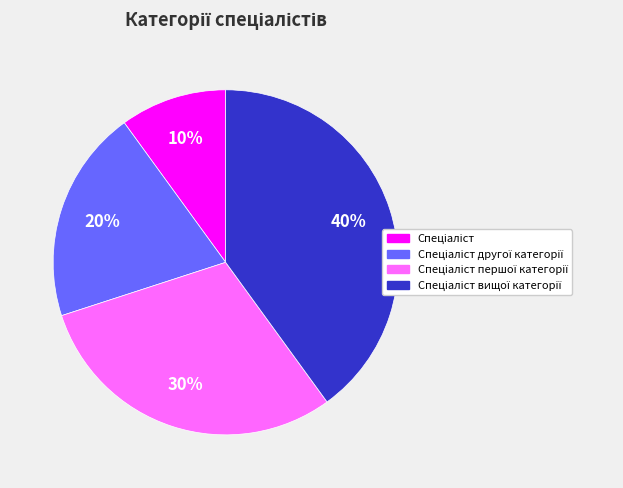

To the nearest percent, what is the average slice percentage?

25%